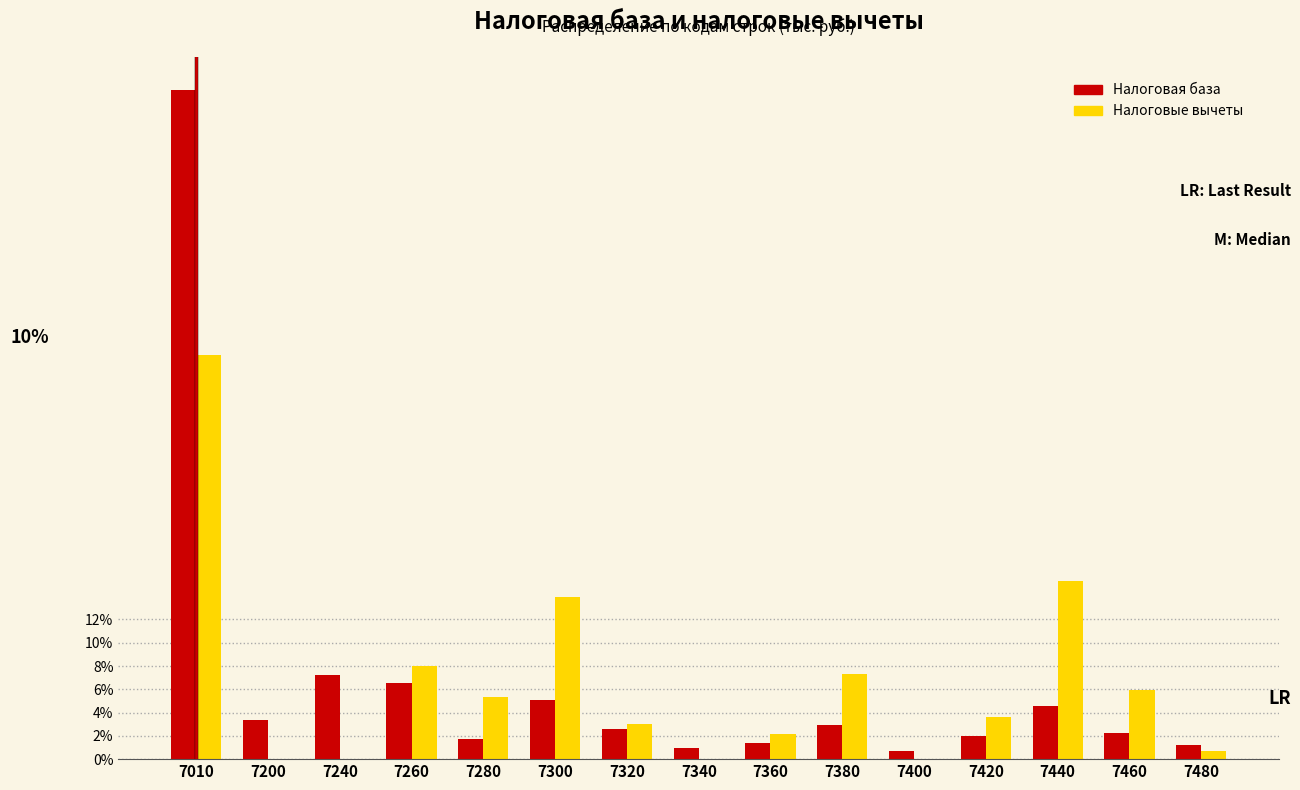

Is it true that Налоговые вычеты equals 0.0 at 7340?

True